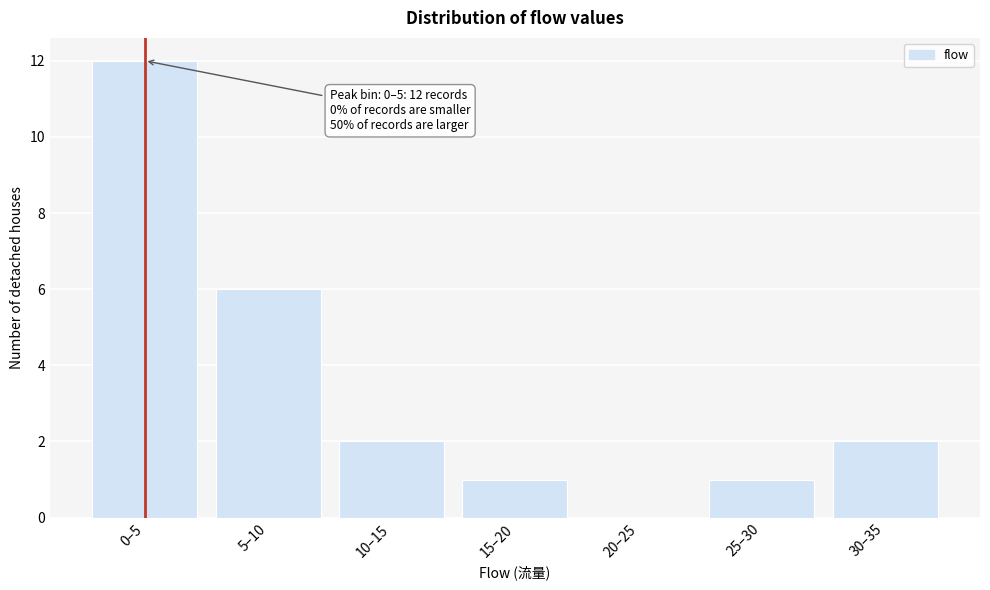

Reading left to right, list all the values displayed in this chart.

0–5=12	5–10=6	10–15=2	15–20=1	20–25=0	25–30=1	30–35=2